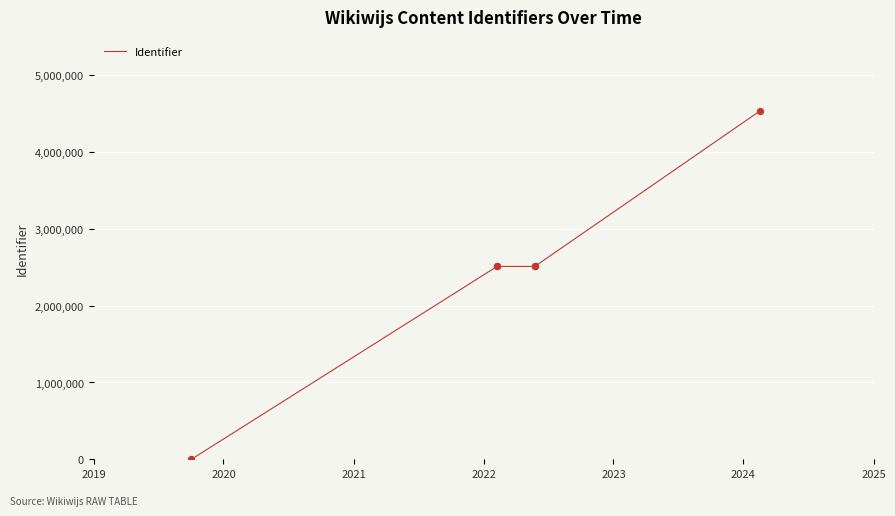

What is the change in value from 2019 to 2023?

+2511430